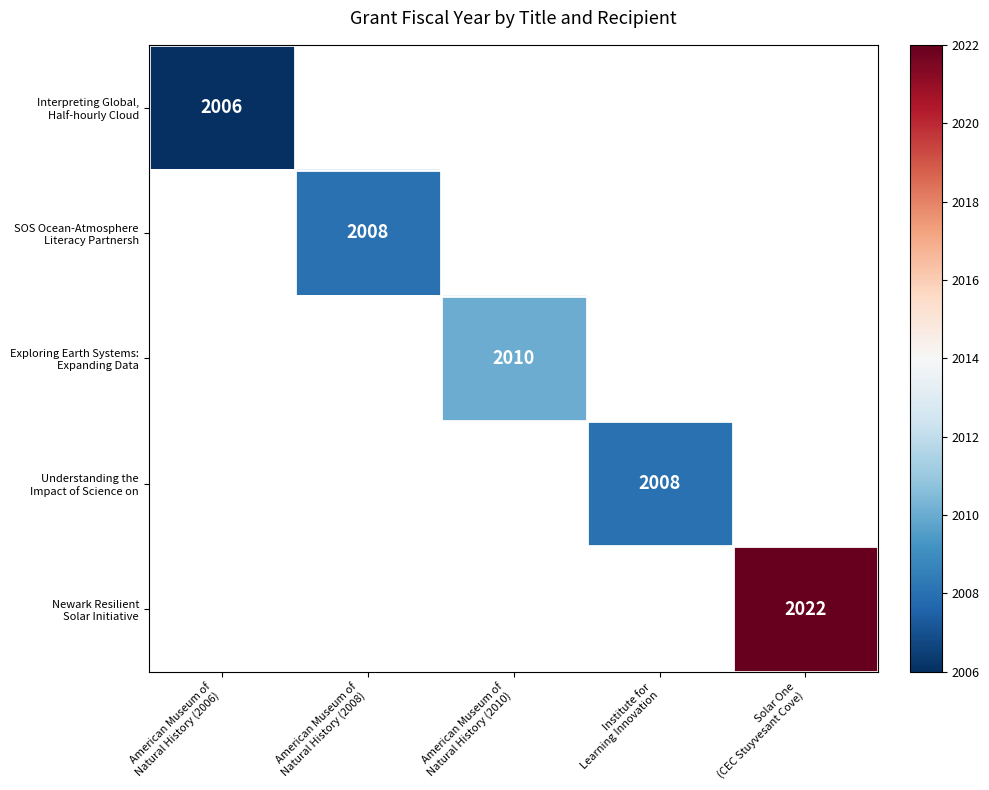

How many positive values does the Interpreting Global, Half-hourly Cloud series have?

1